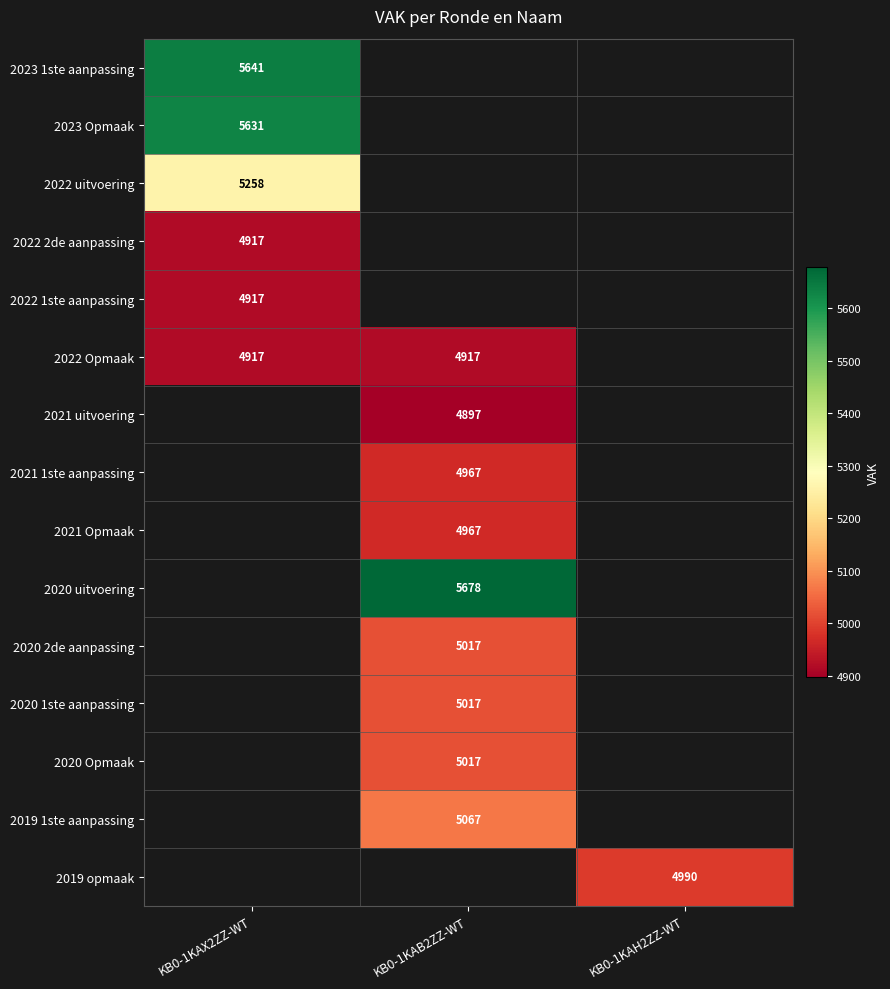

The 2022 Opmaak series shows 4917 at KB0-1KAB2ZZ-WT. True or false?

True